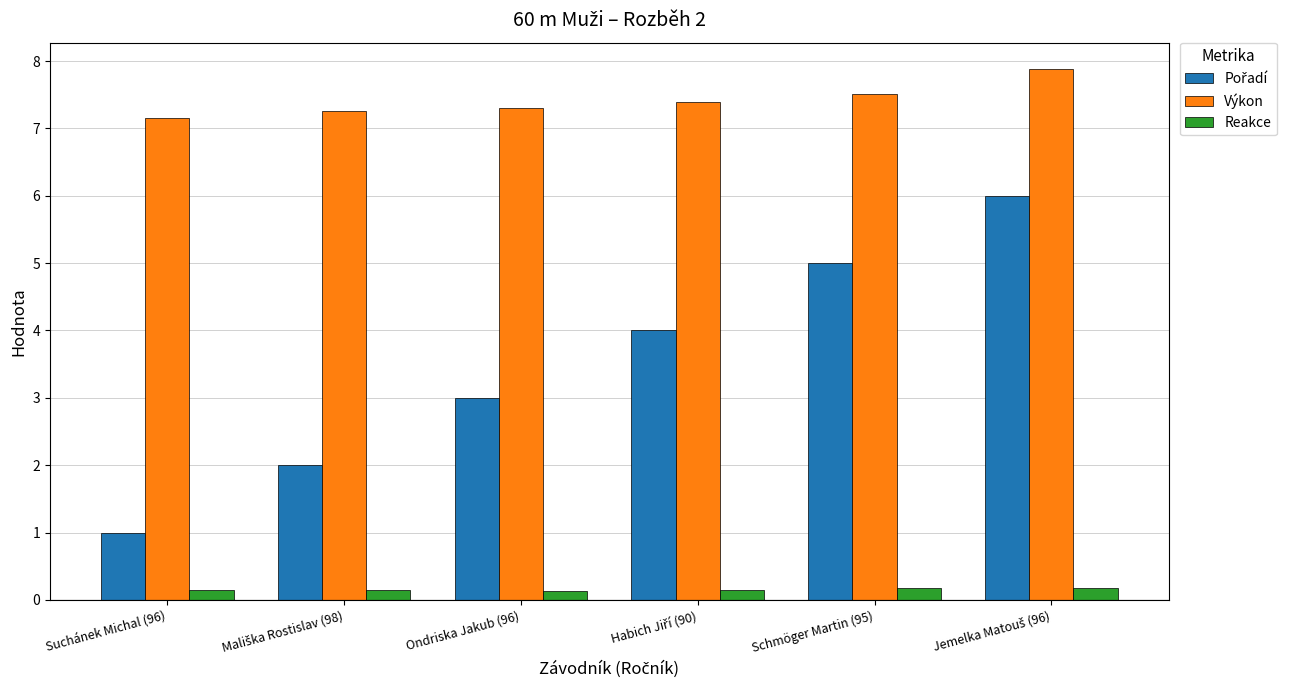

Is it true that Reakce equals 0.1 at Ondriska Jakub (96)?

True